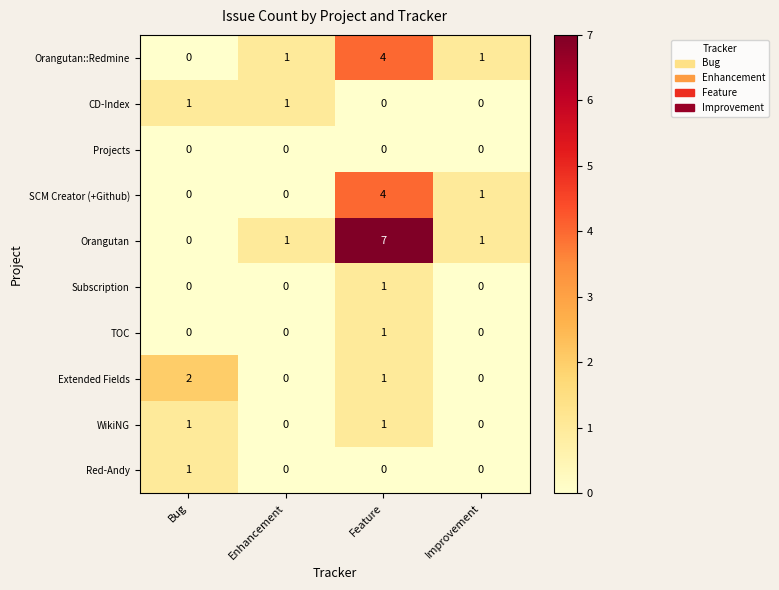

At which category is the sum across all series the highest?

Feature